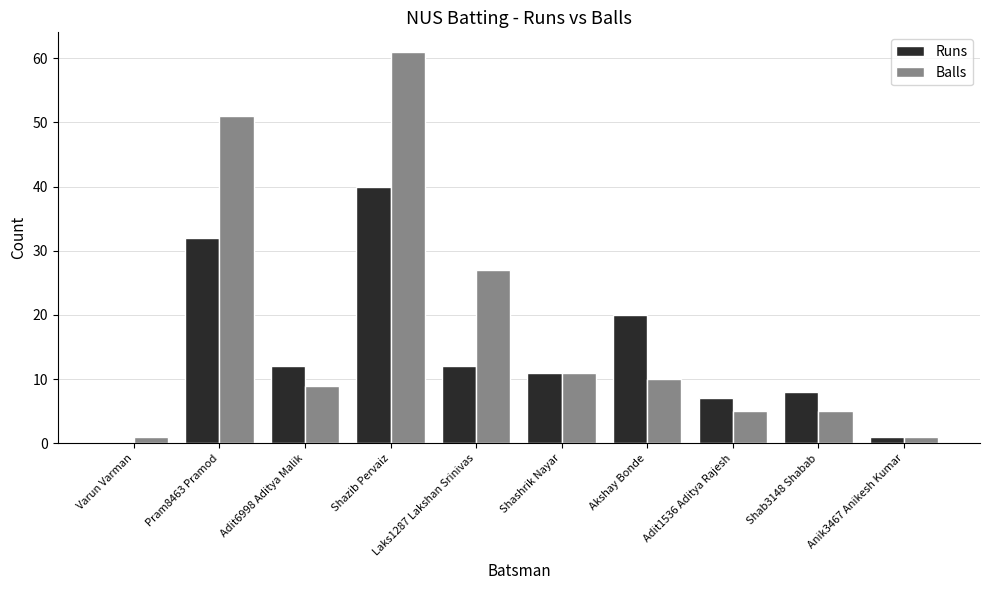

Are the bars grouped side by side (vs. stacked)?

Yes